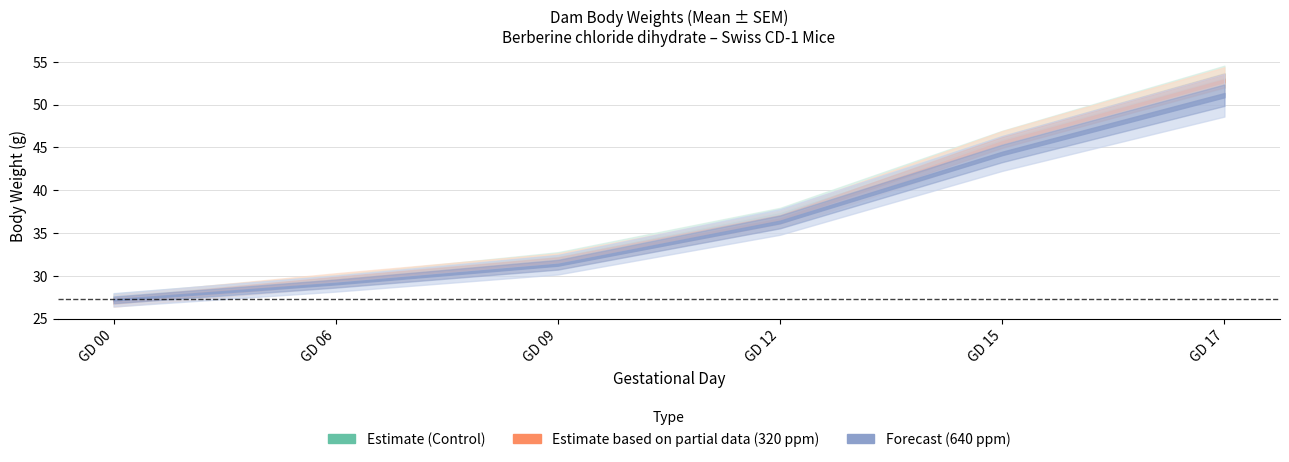

What is the spread (max minus min) of values at GD 12?

0.9